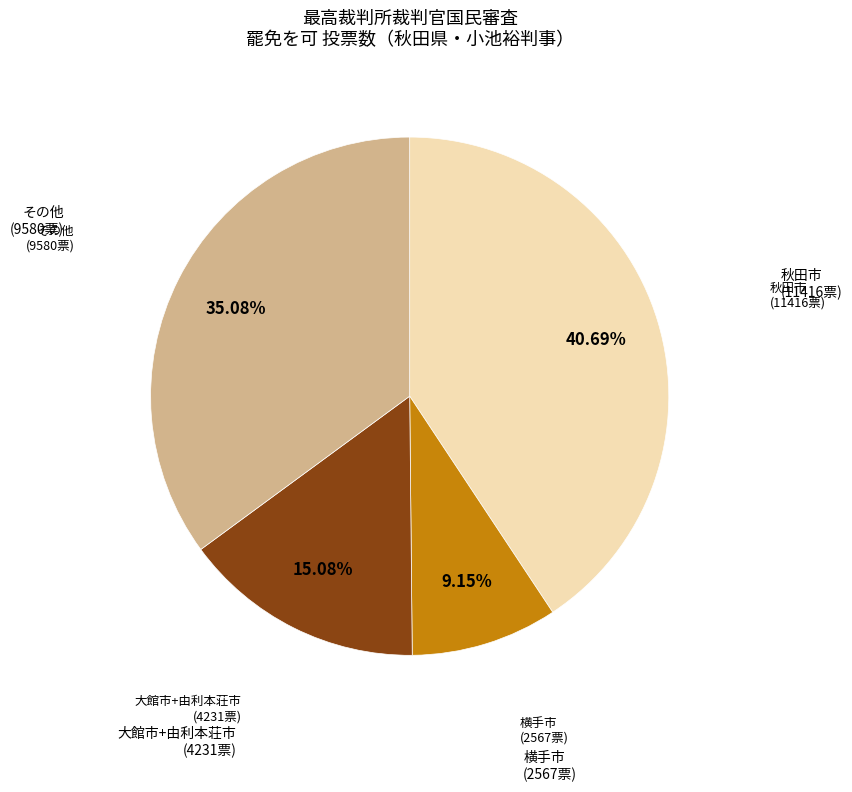

Does any single category account for the majority?

No